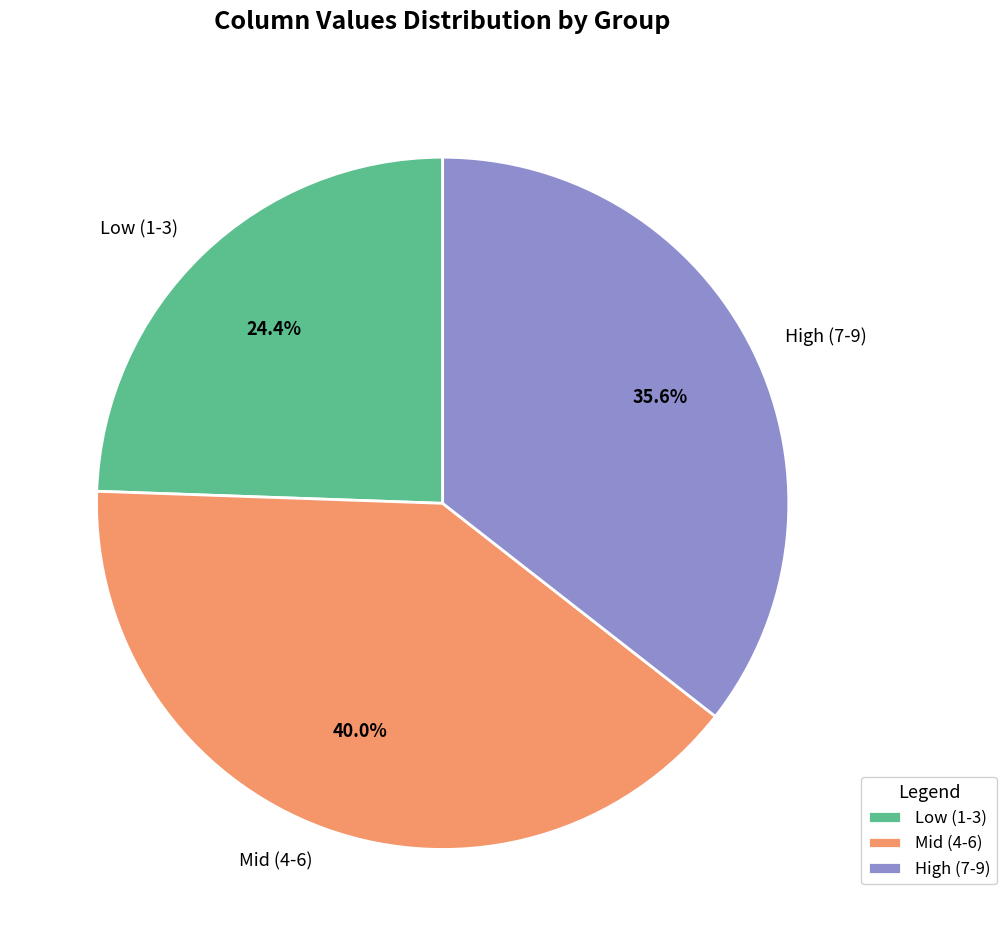

Does any single category account for the majority?

No